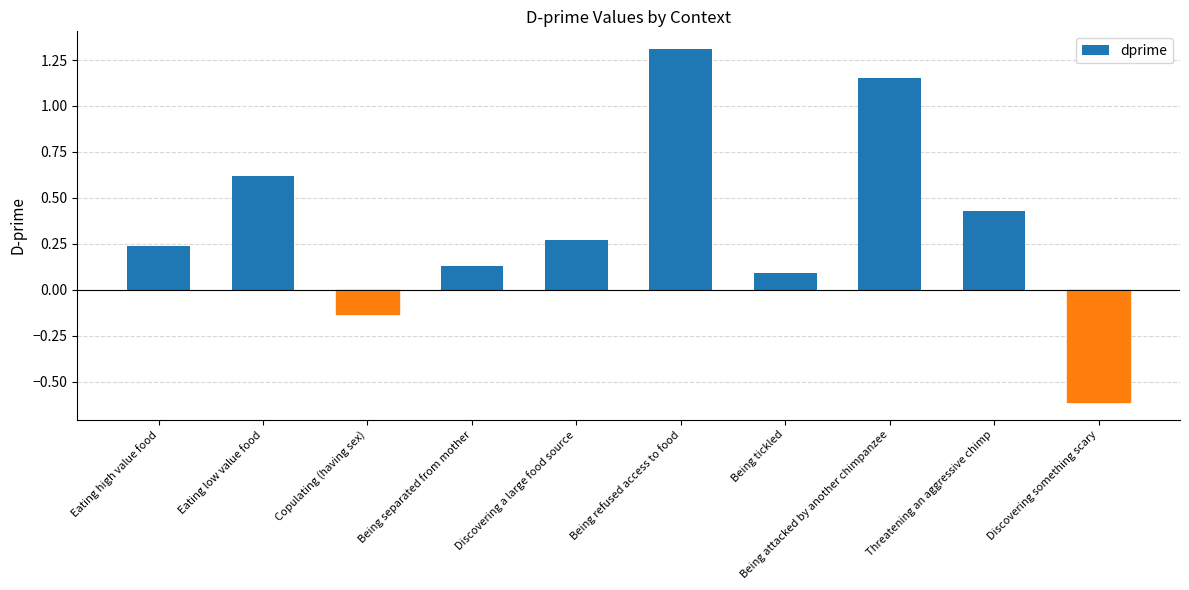

Is it true that the value at Discovering something scary is -0.6?

True